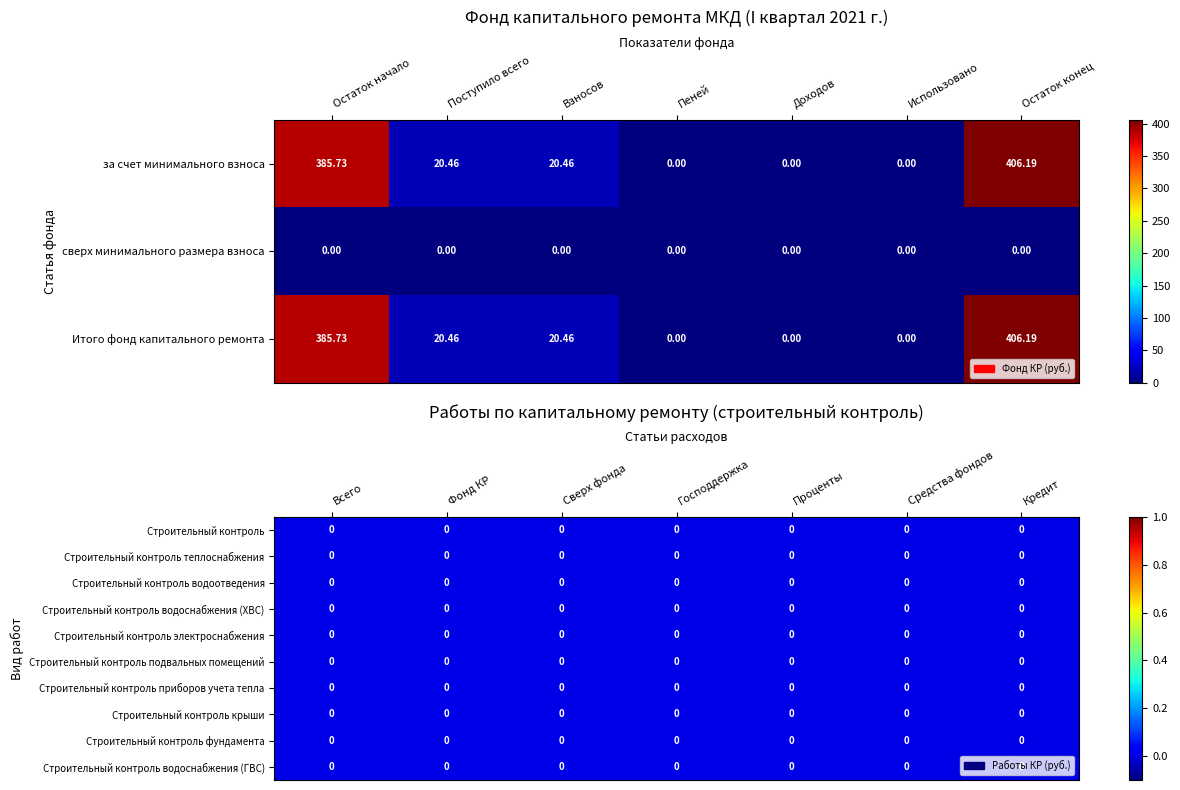

What is the sum of all за счет минимального взноса values?

832.8